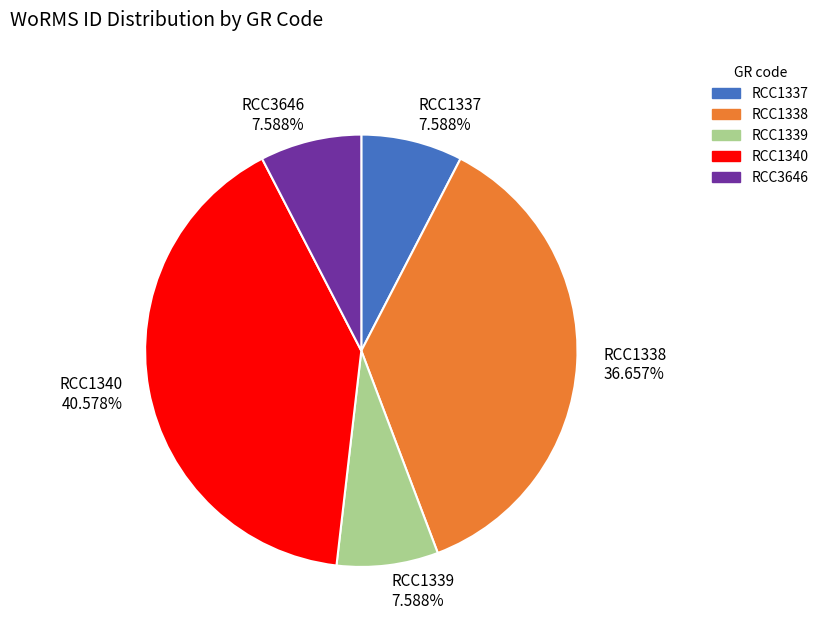

True or false: RCC1340 accounts for 51% of the total.

False